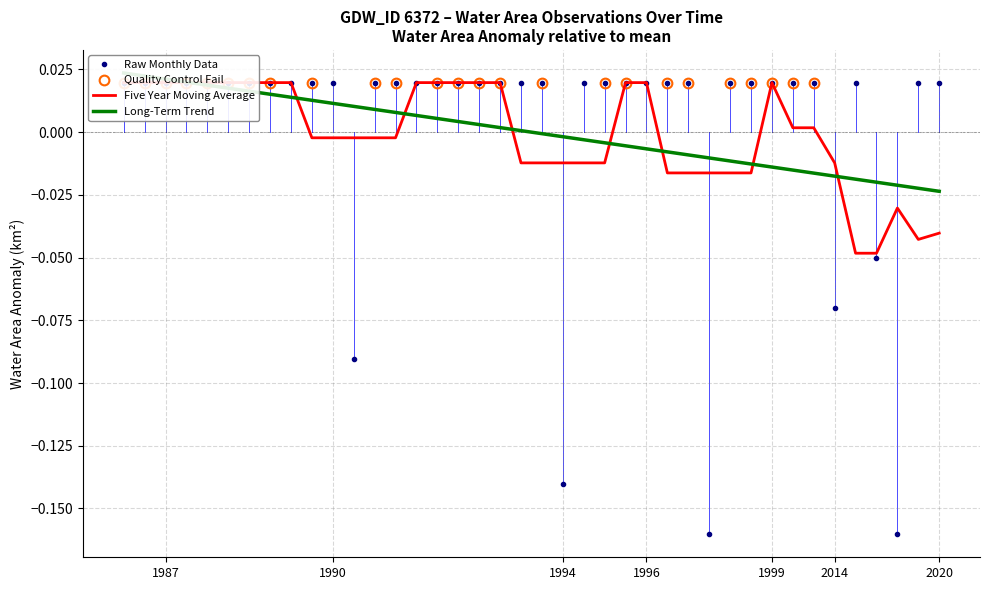

True or false: origWaterArea has a value of 0.1 at 1990_04.

False